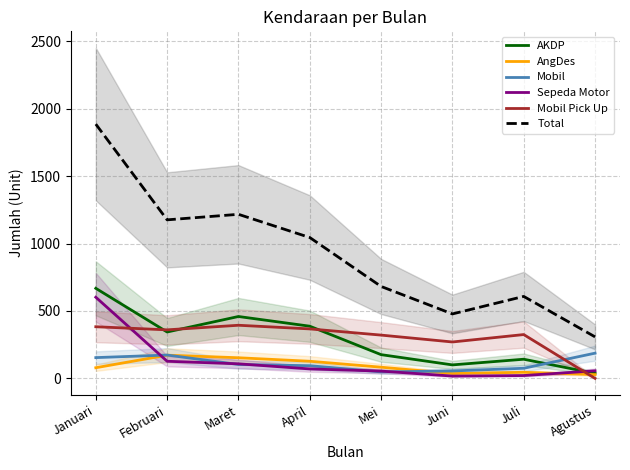

At which category is the sum across all series the highest?

Januari